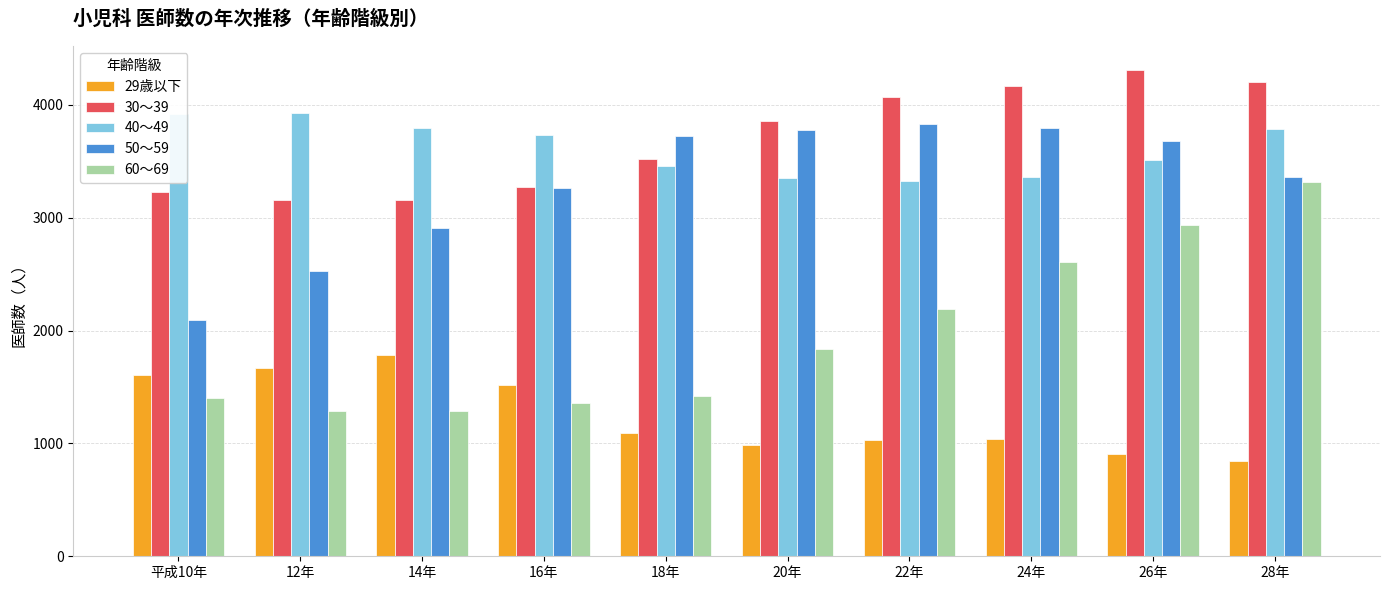

The 60〜69 series shows 1192 at 28年. True or false?

False